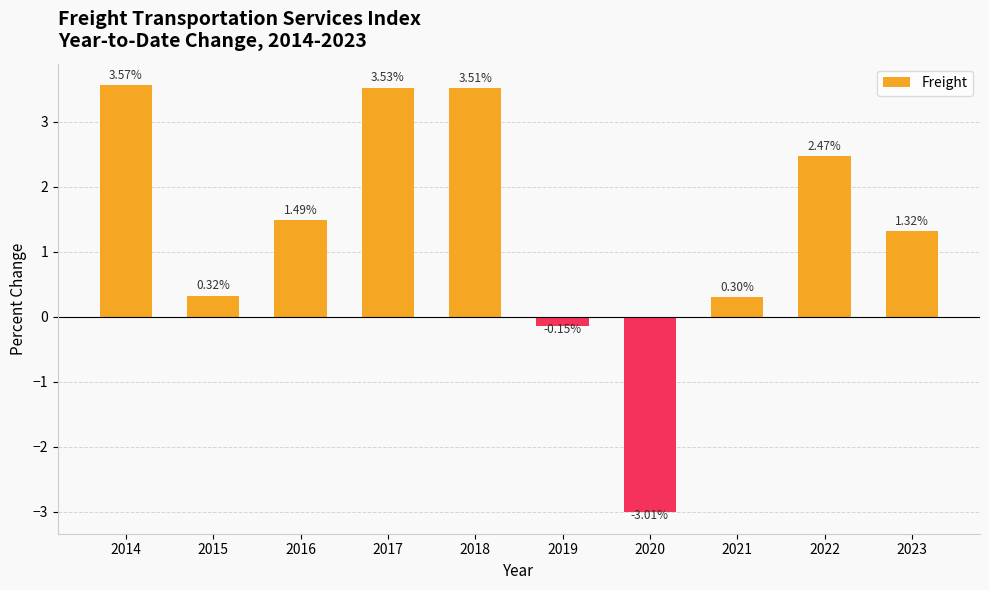

How many series are shown in this chart?

1